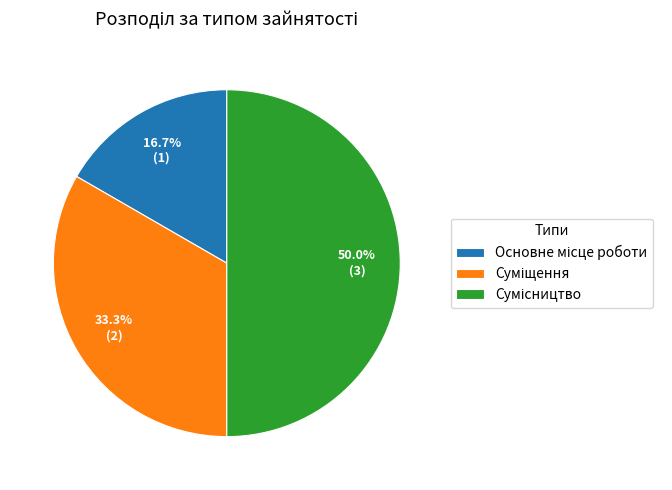

Count the number of slices in the pie.

3